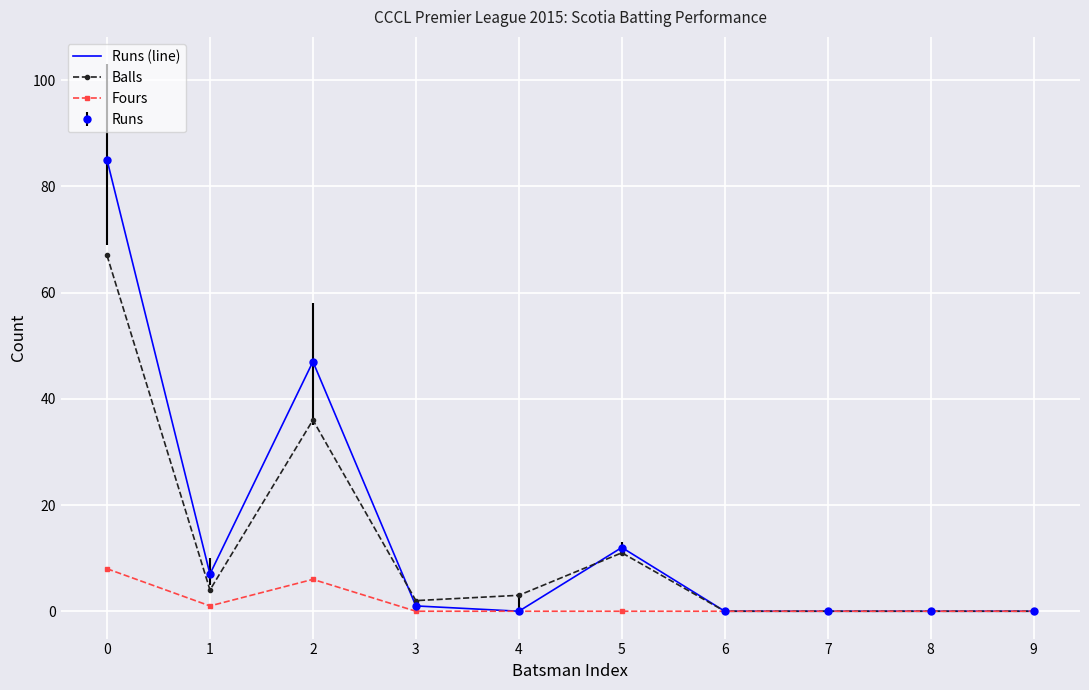

What is the total value across all series at 0?

160